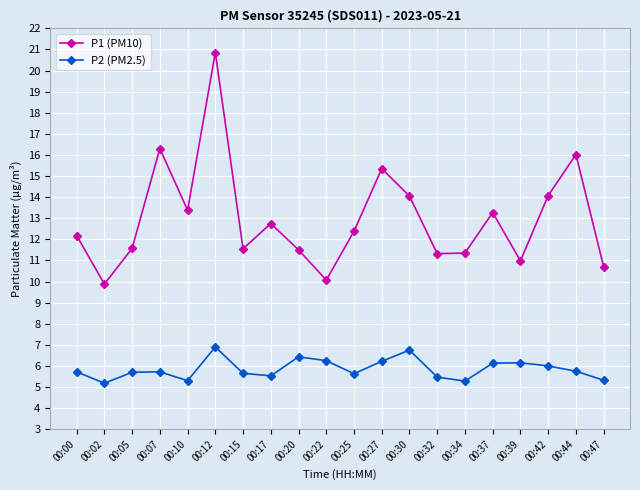

True or false: P1 (PM10) and P2 (PM2.5) cross at least once.

False